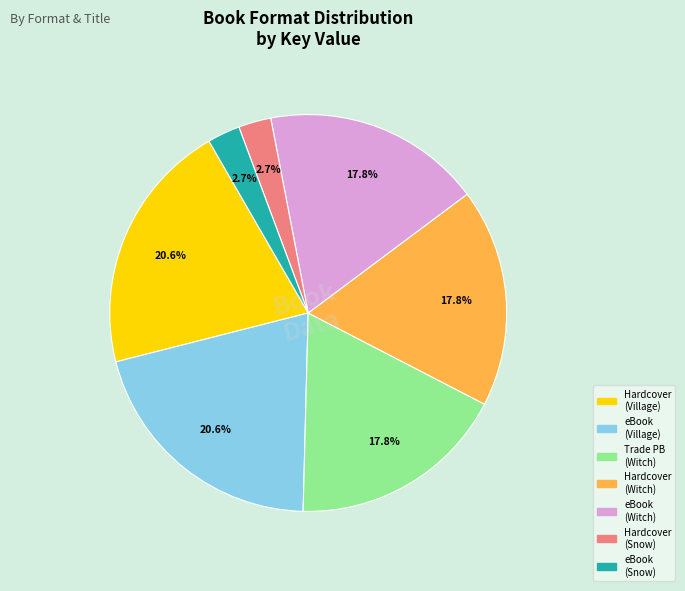

Does any single category account for the majority?

No